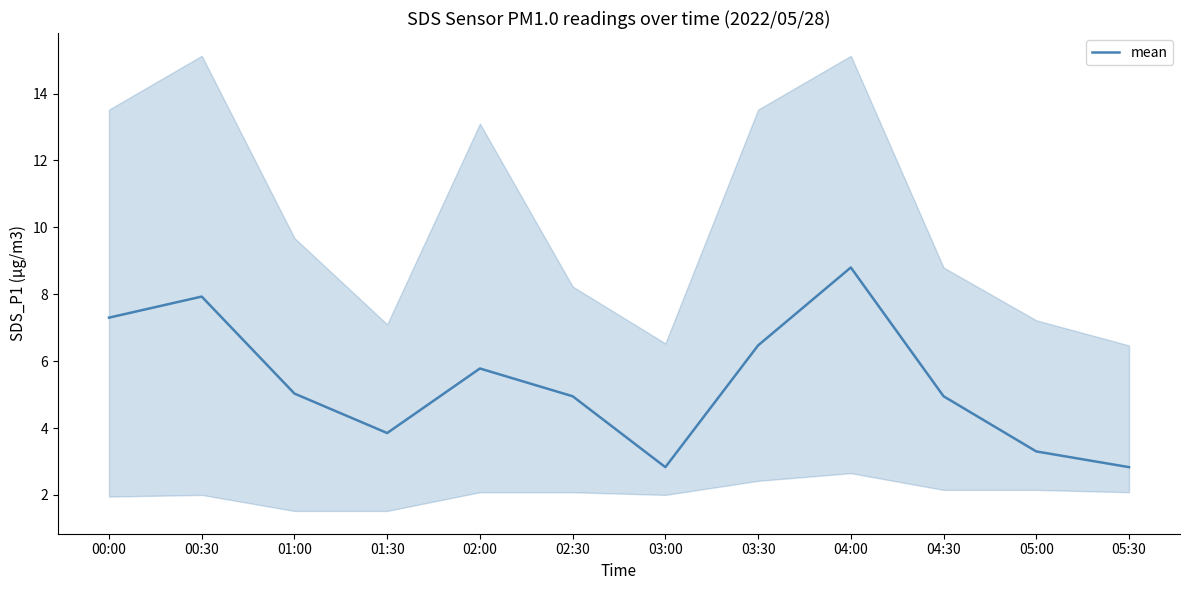

Approximately how many times larger is the value at 02:00 compared to 05:30?

2.0